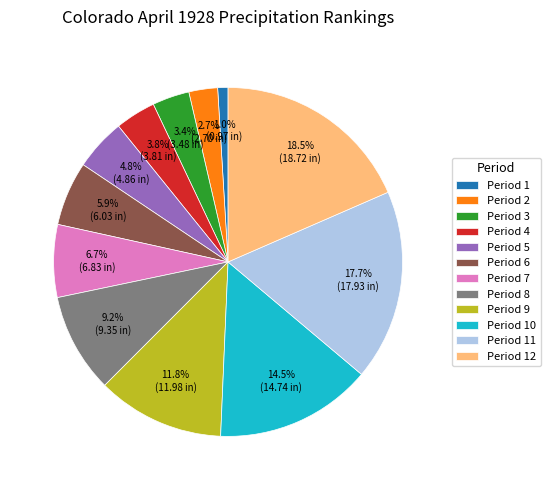

What percentage do Period 3 and Period 9 together represent?

15.2%